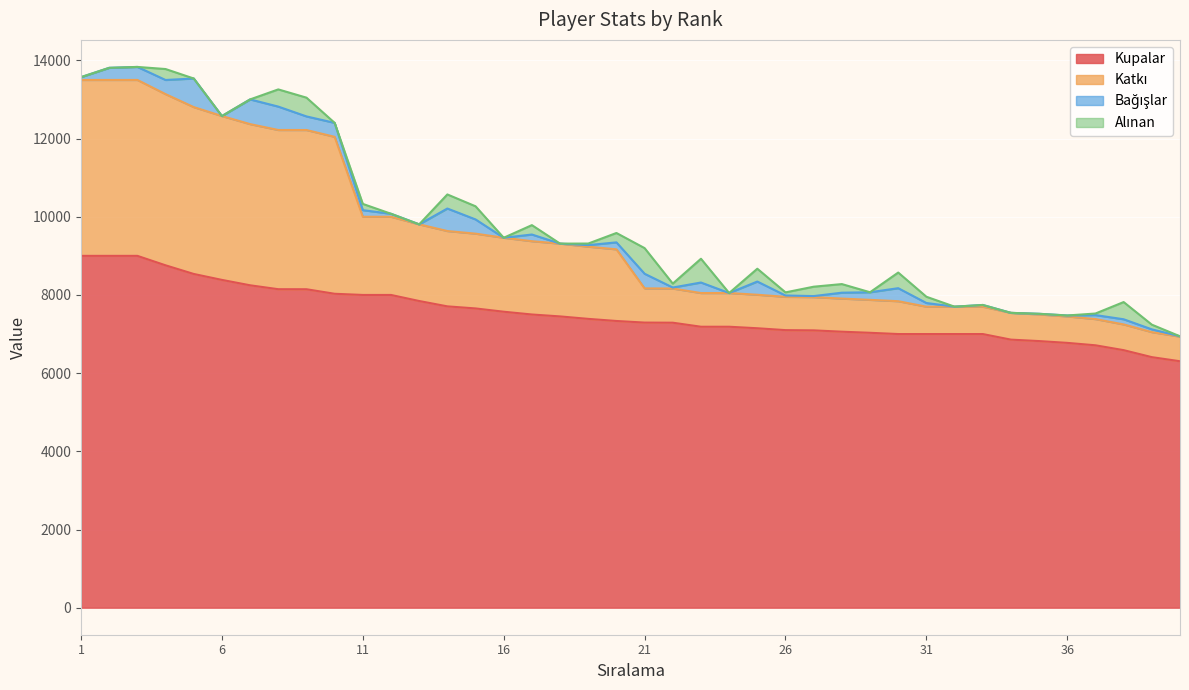

What is the maximum value for Kupalar?

9000